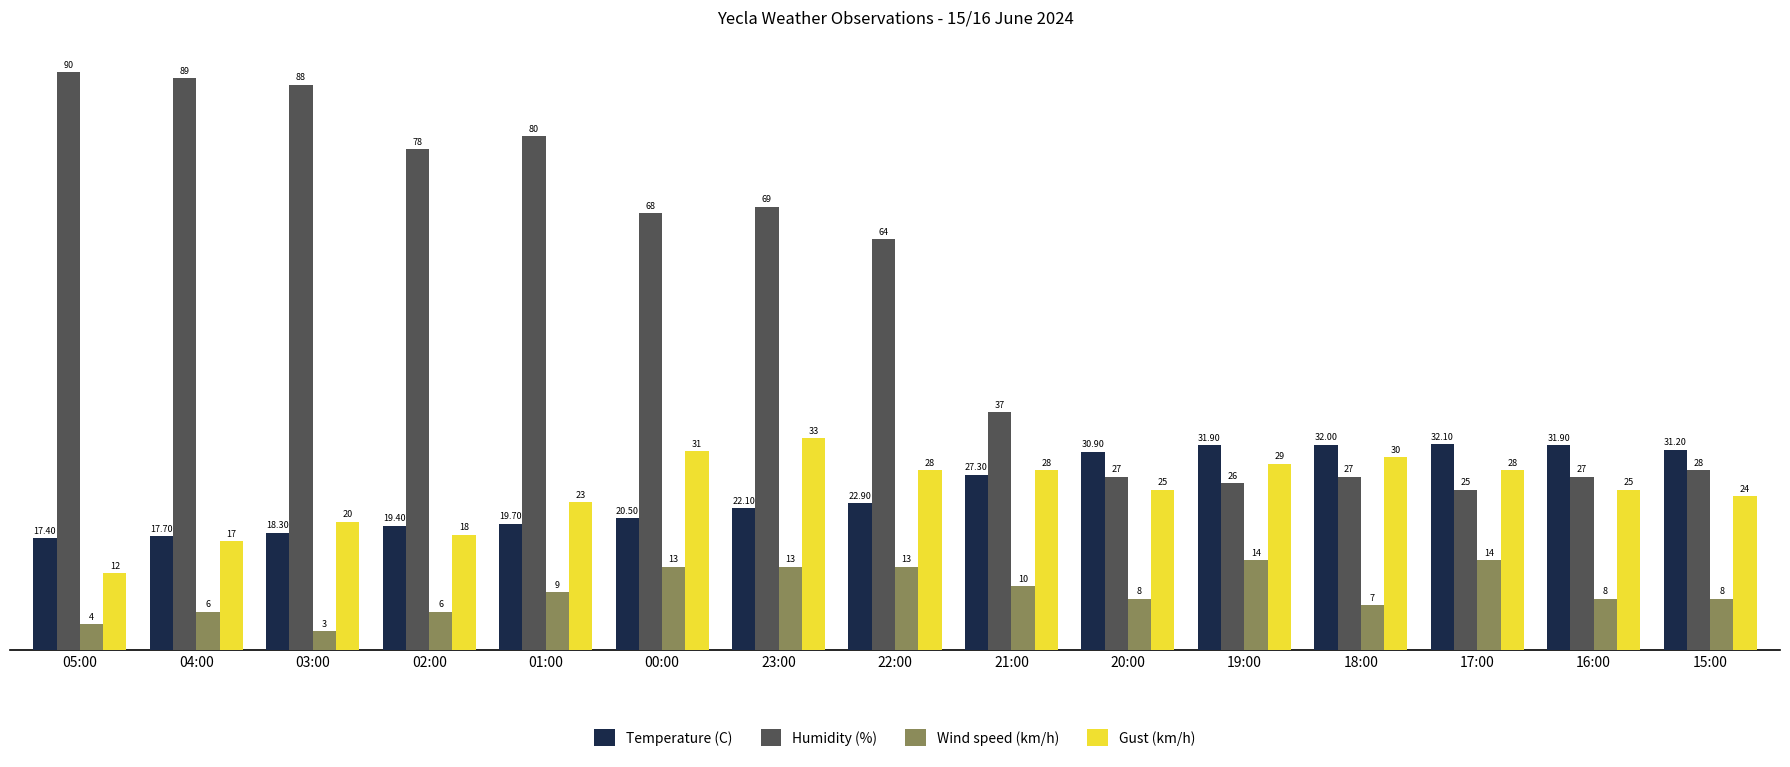

What are all the series names shown in the legend?

Temperature (C), Humidity (%), Wind speed (km/h), Gust (km/h)